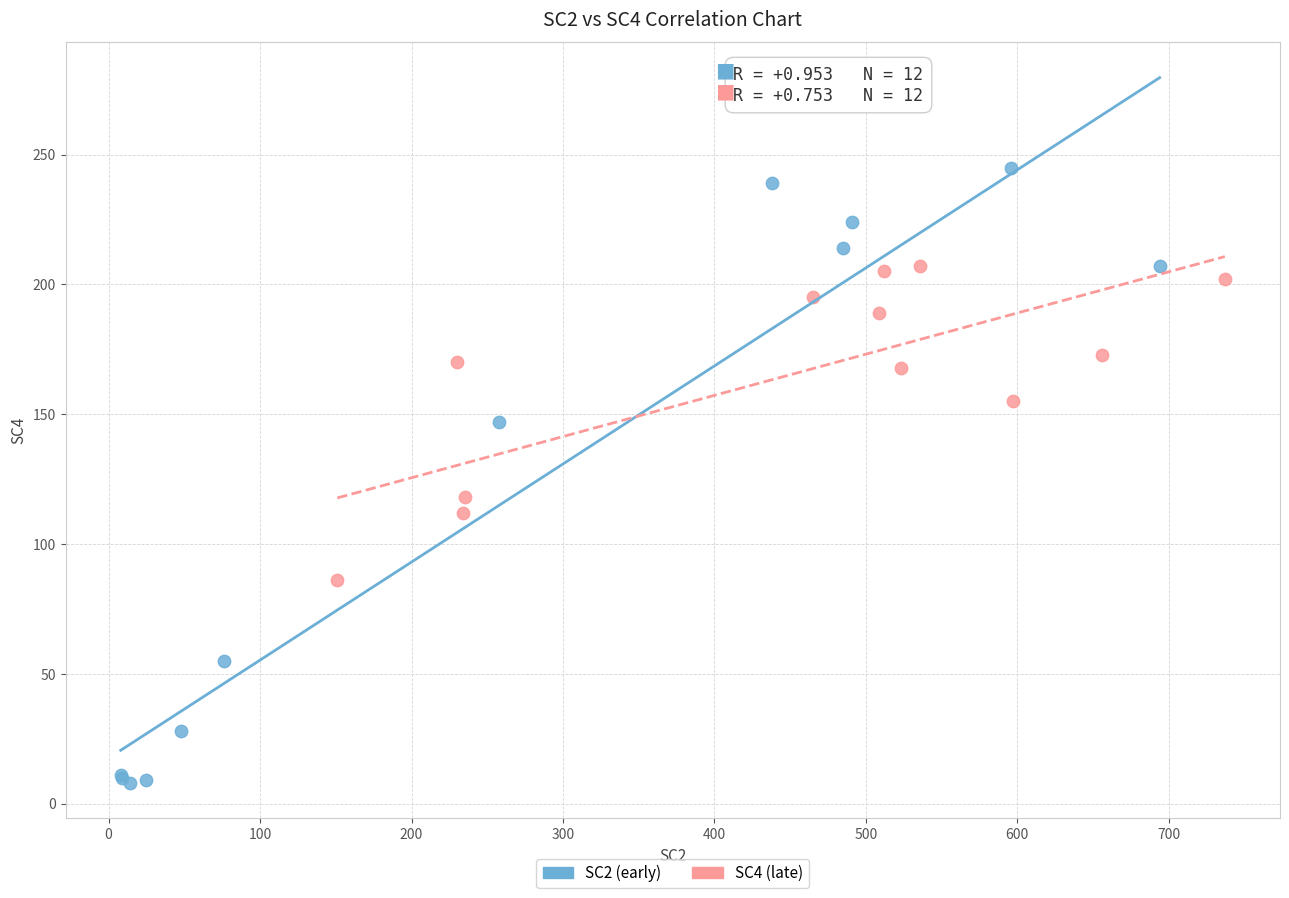

Which series contains the lowest Y value?

SC2 (early)